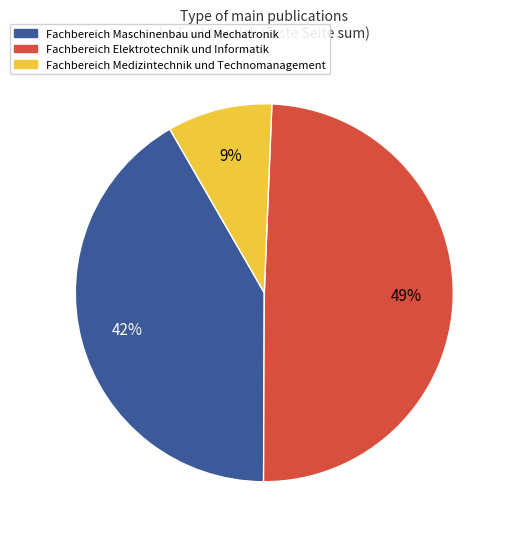

Count the number of slices in the pie.

3